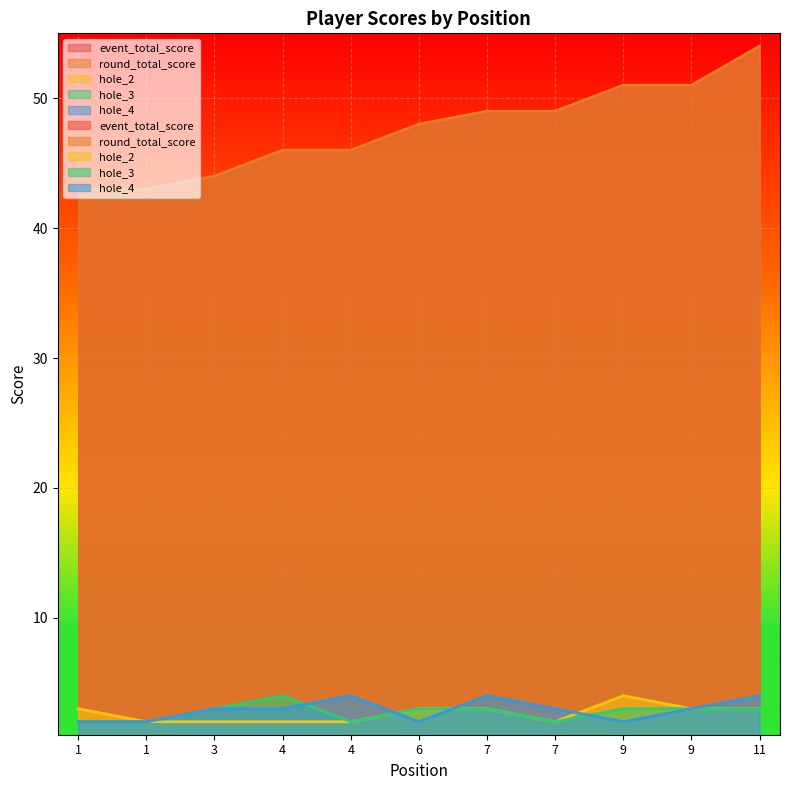

What is the minimum value shown in the chart?

2